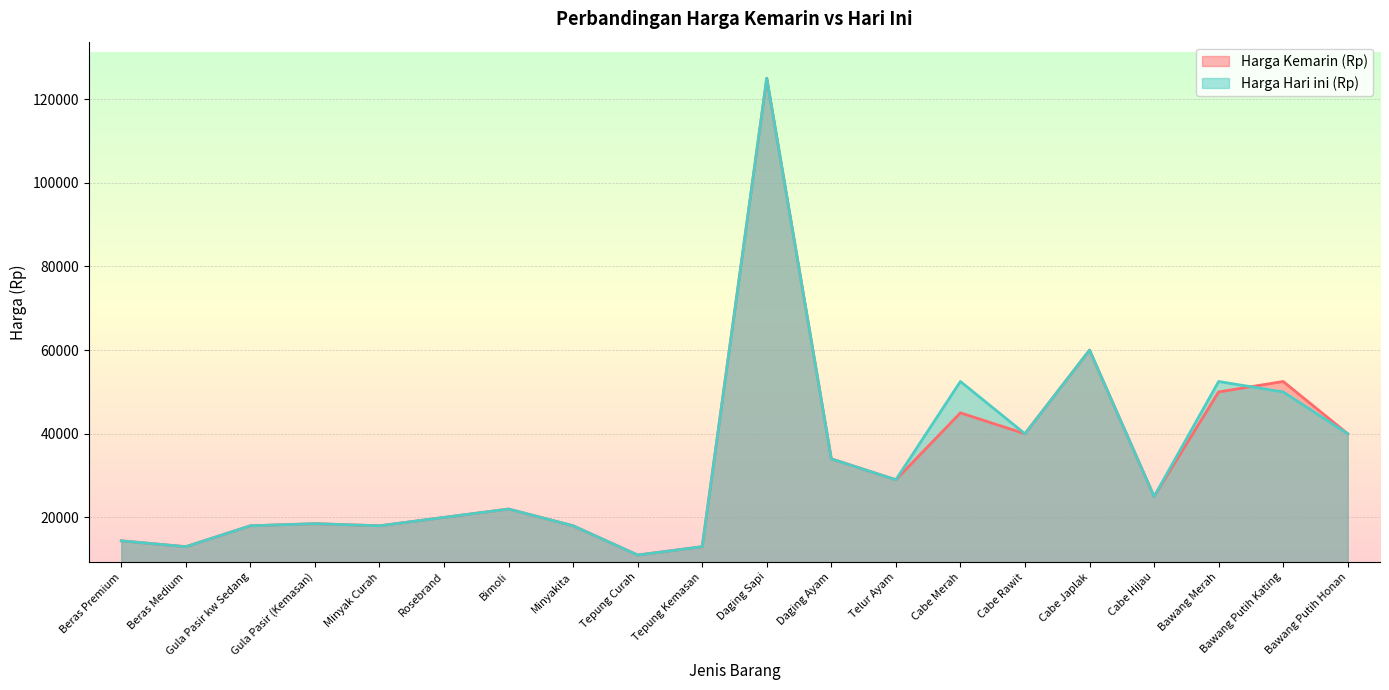

Between Daging Ayam and Minyak Curah, which is larger?

Daging Ayam